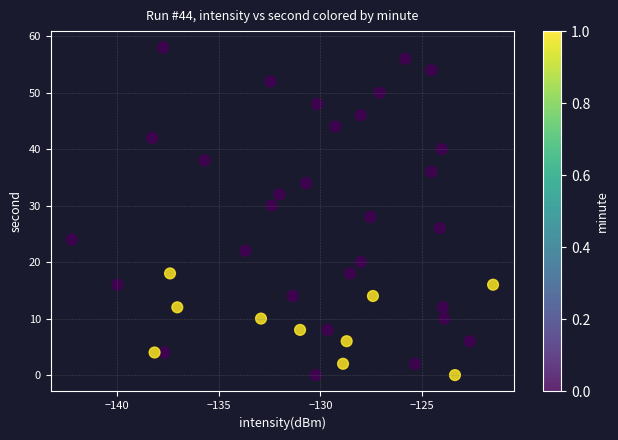

What is the range of Y values (max minus min)?

58